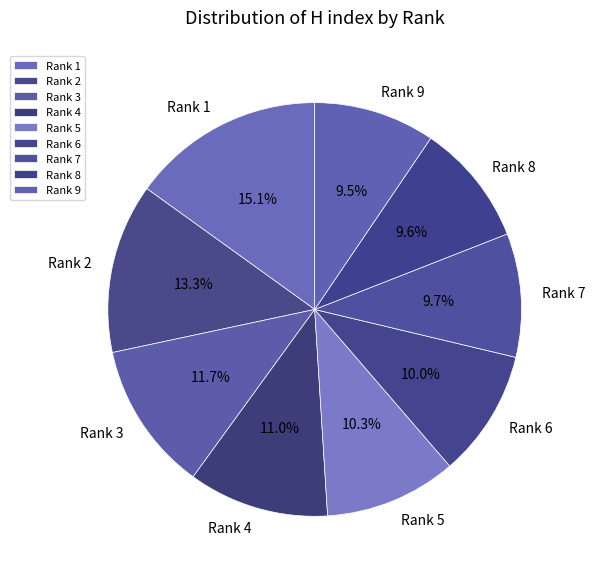

Is Rank 7 the majority of the pie?

No